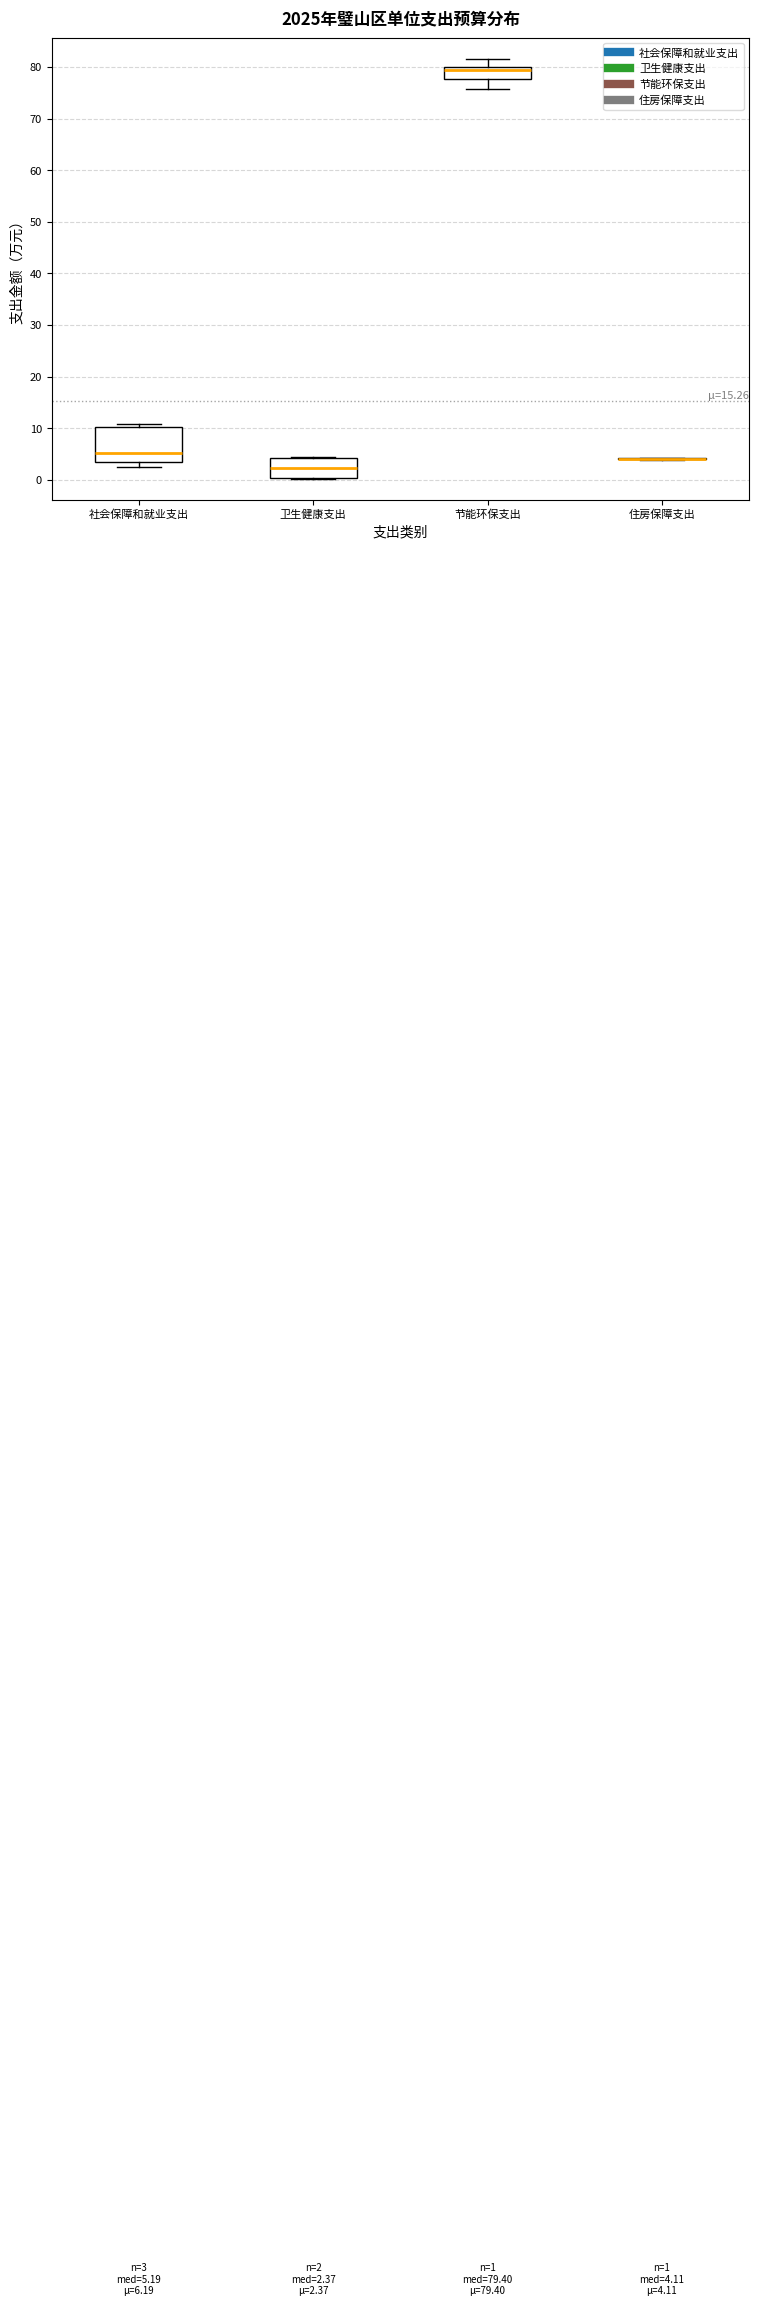

Comparing the boxes themselves (not the whiskers), which one is the tallest?

社会保障和就业支出